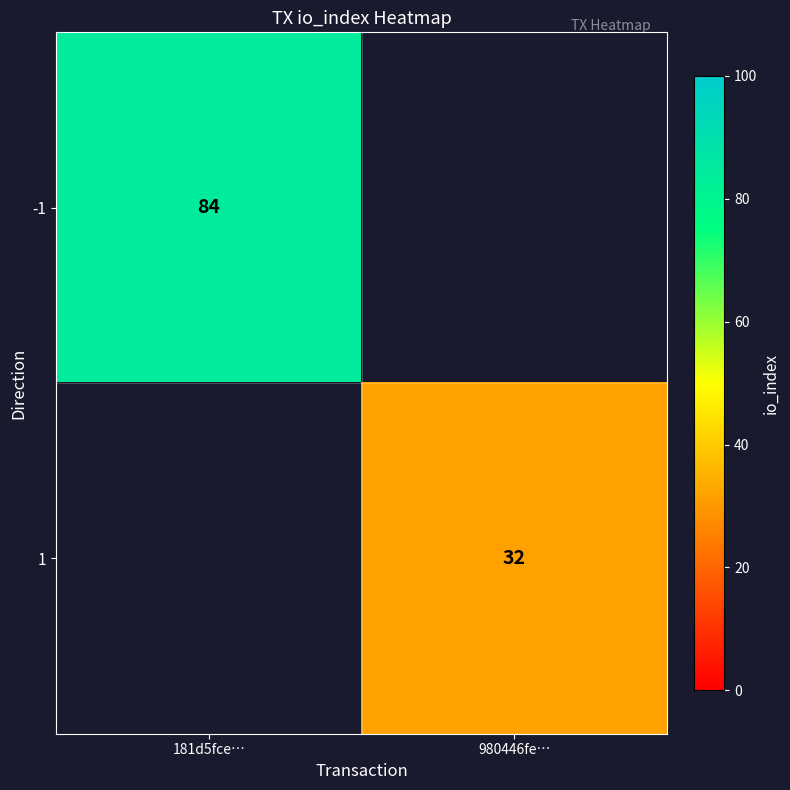

The -1 series shows 27 at 181d5fce…. True or false?

False